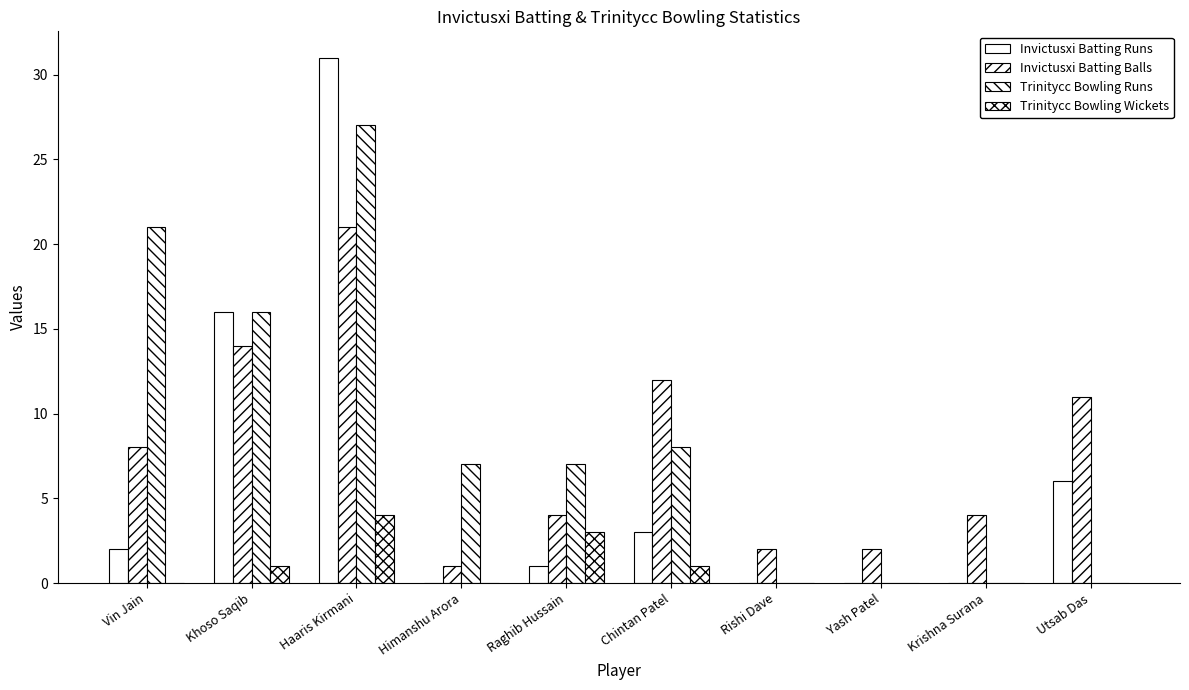

How many data points does each series have?

10